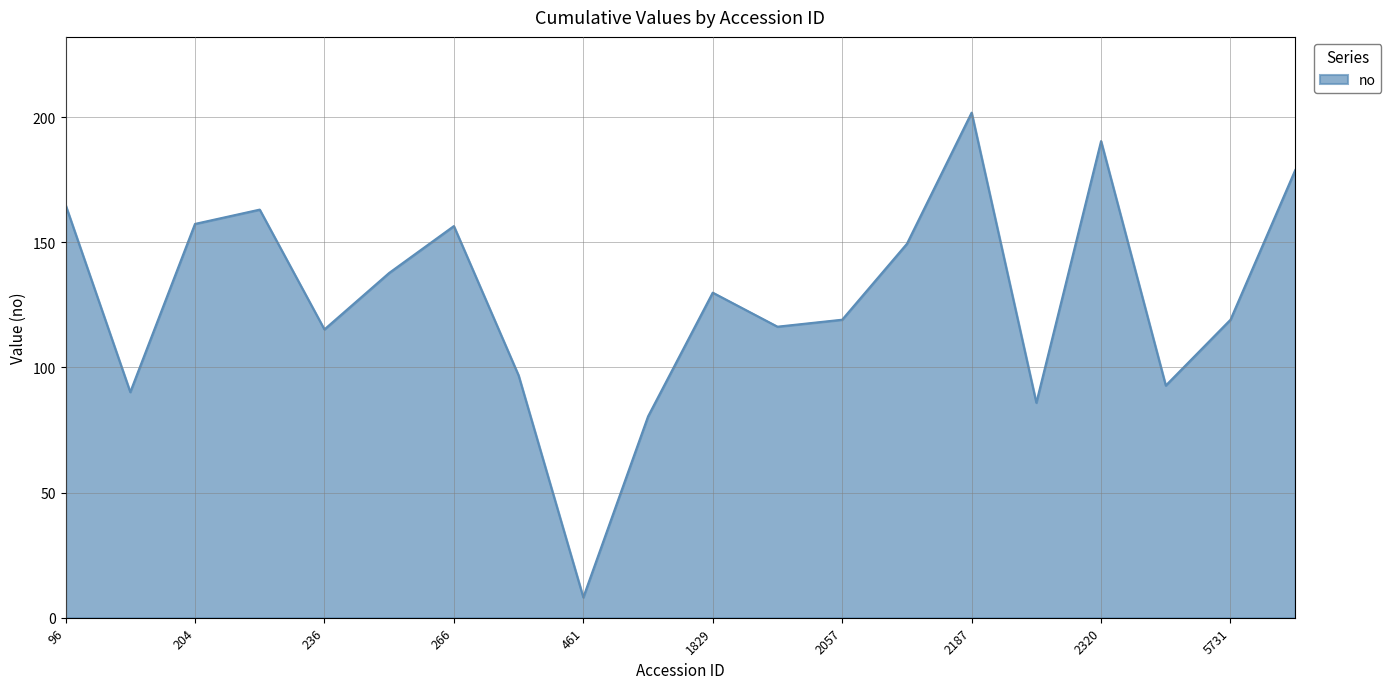

What is the average value?

127.7